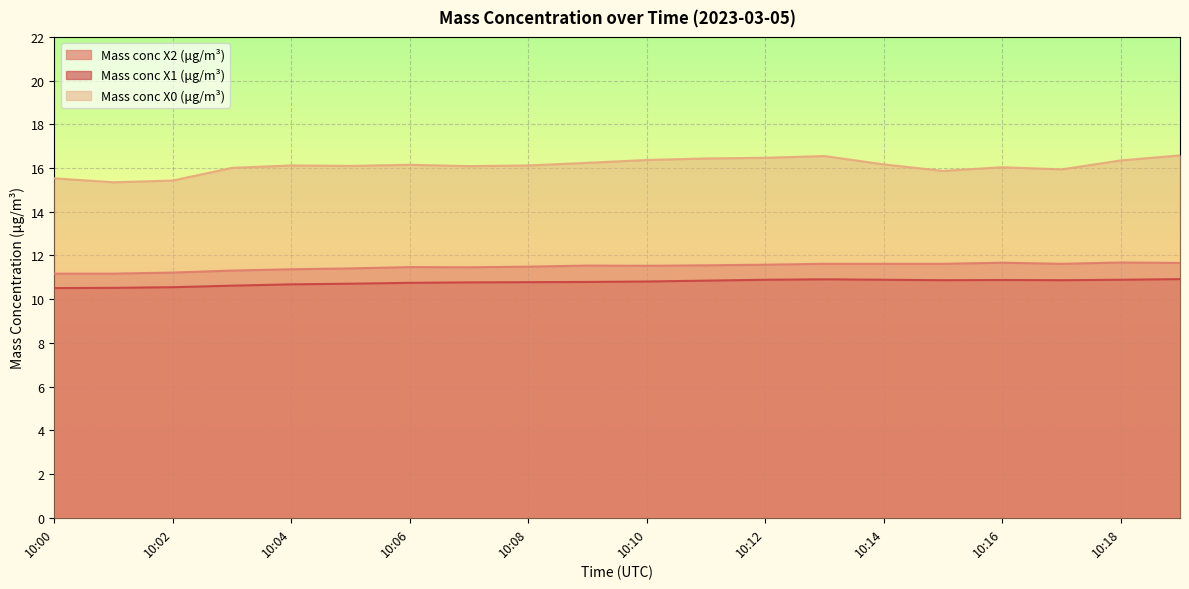

True or false: Mass conc X0 (μg/m³) and Mass conc X2 (μg/m³) cross at least once.

False